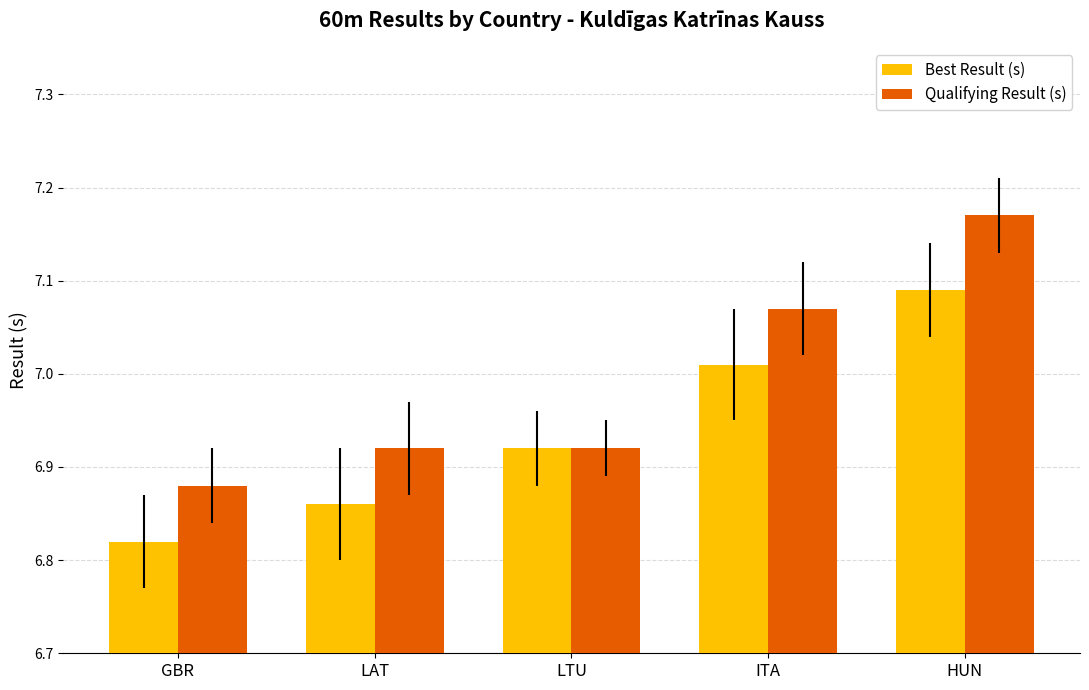

Count the number of data series in this chart.

2